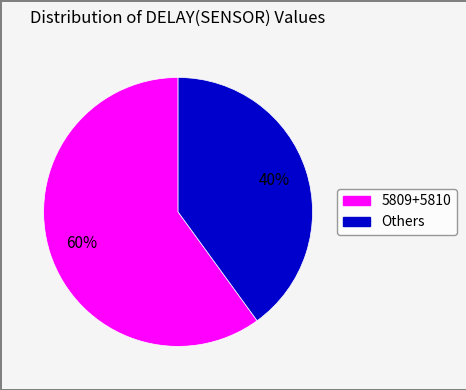

Is there a majority slice in this chart?

Yes